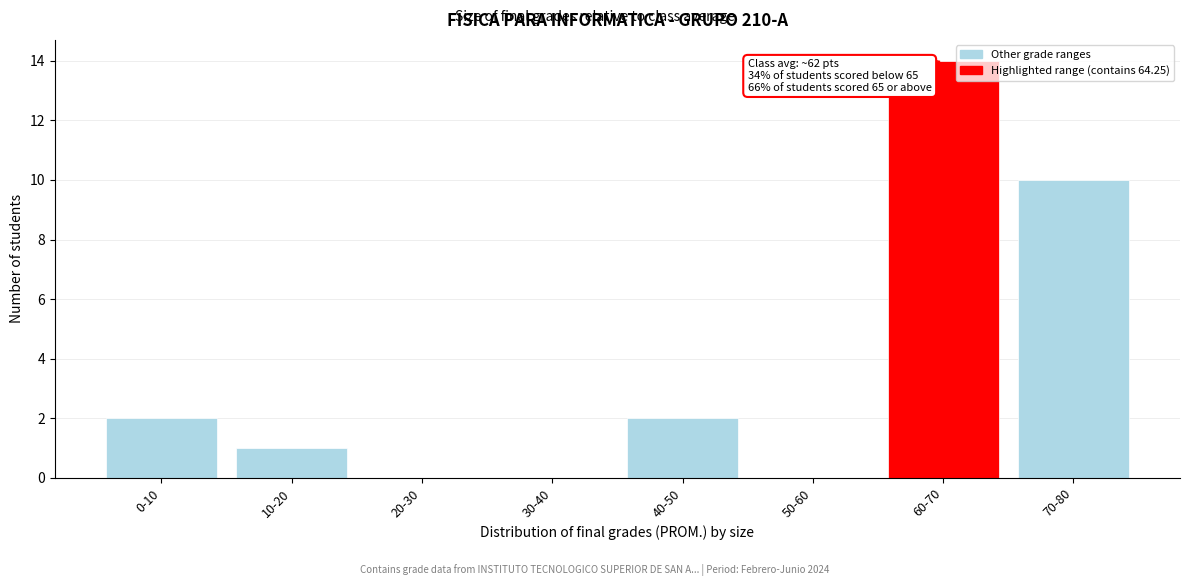

Reading left to right, what are all the values shown in this chart?

0-10=2	10-20=1	20-30=0	30-40=0	40-50=2	50-60=0	60-70=14	70-80=10